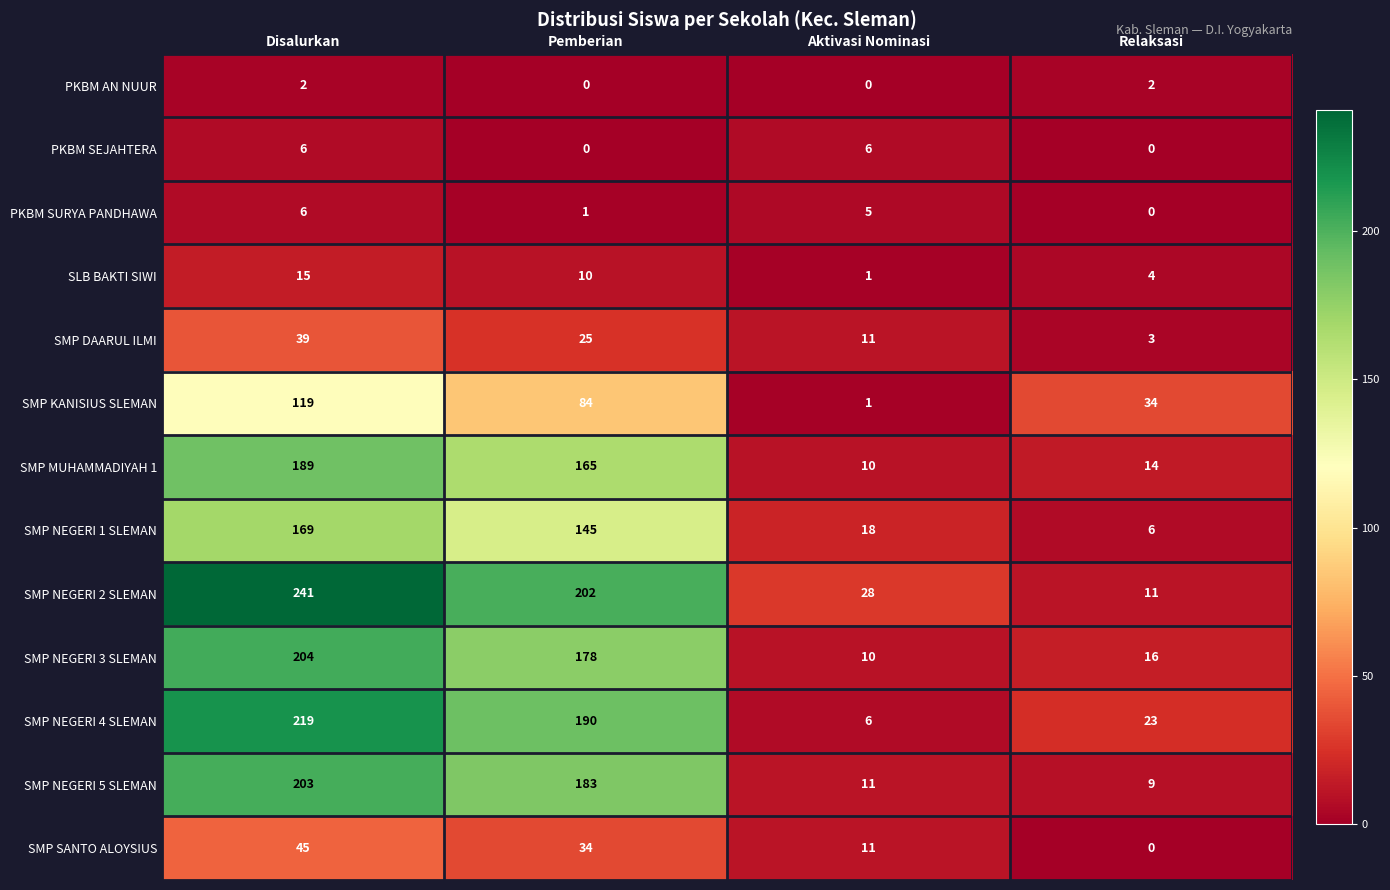

What is the difference between the maximum and second lowest values in the SMP SANTO ALOYSIUS series?

34